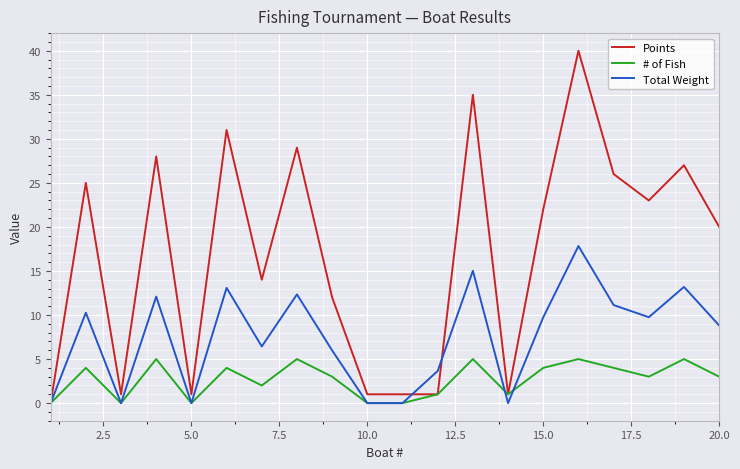

What is the highest value of the Points series?

40.0